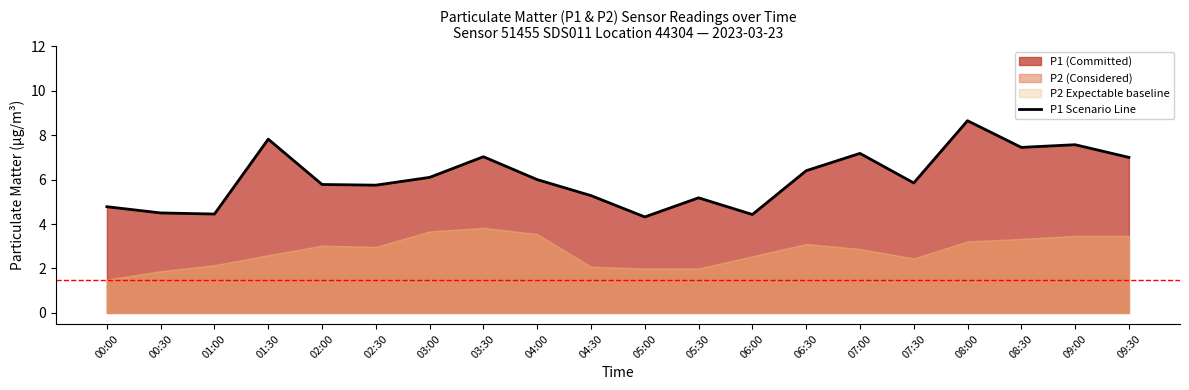

The chart shows a value of 2.8 at 04:30. True or false?

False